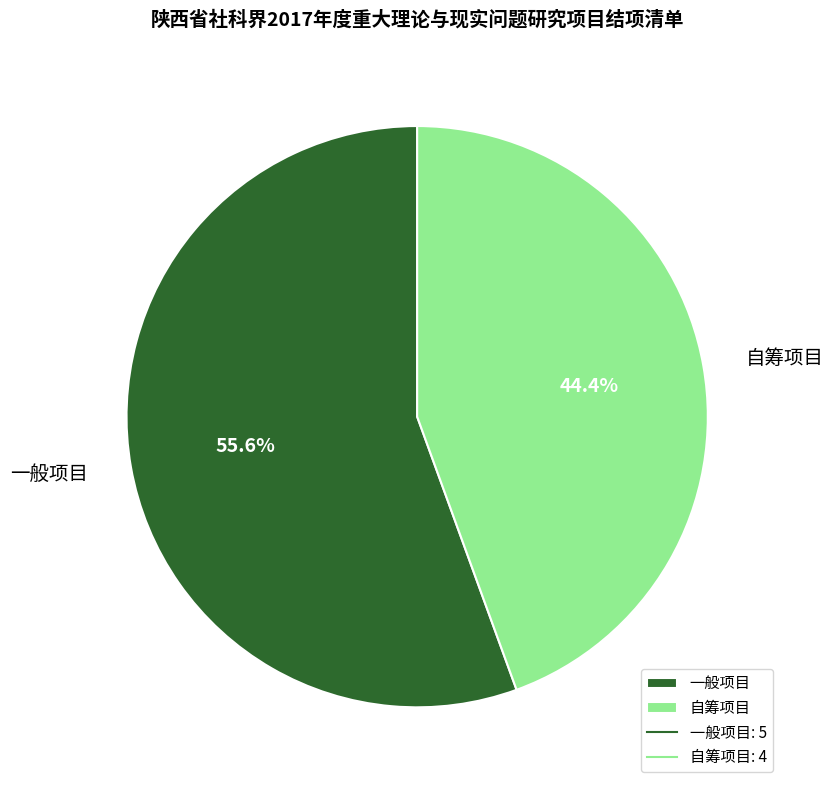

Rank the categories by value from highest to lowest.

一般项目, 自筹项目